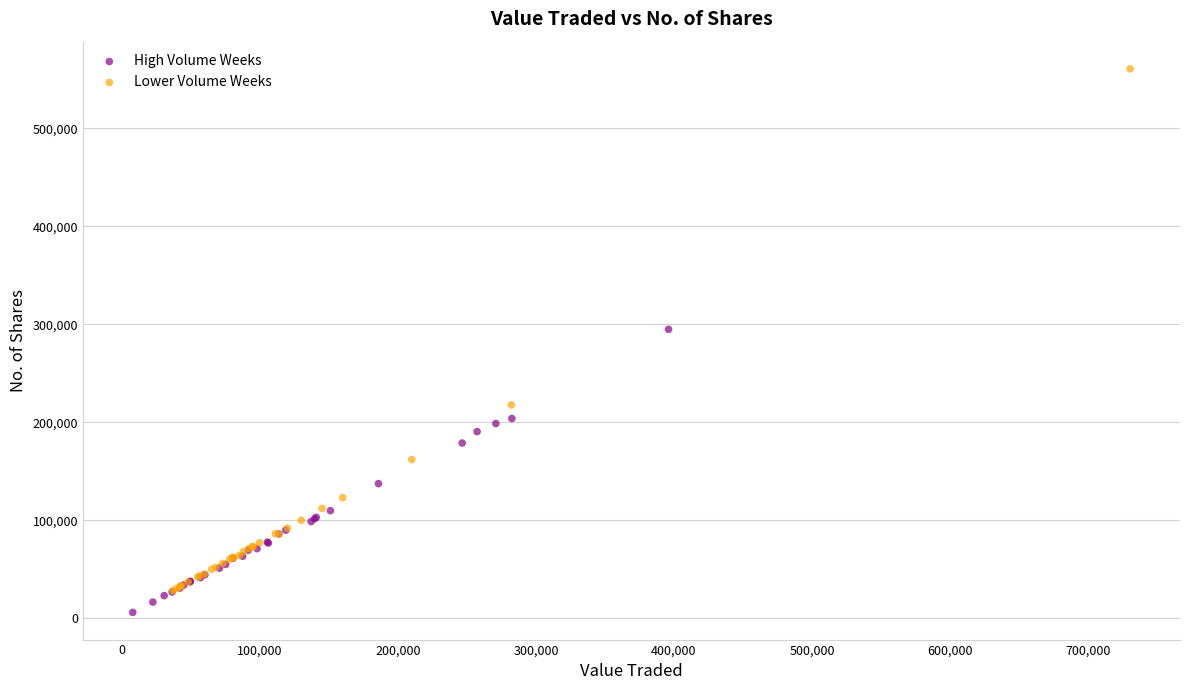

Which series has the widest spread of Y values?

Lower Volume Weeks